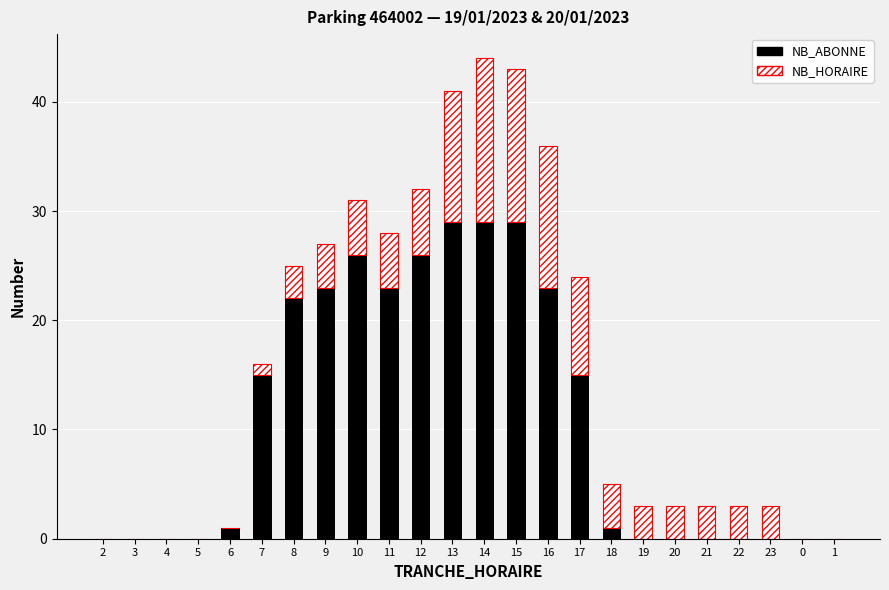

The value of NB_ABONNE at 3 is -15. True or false?

False